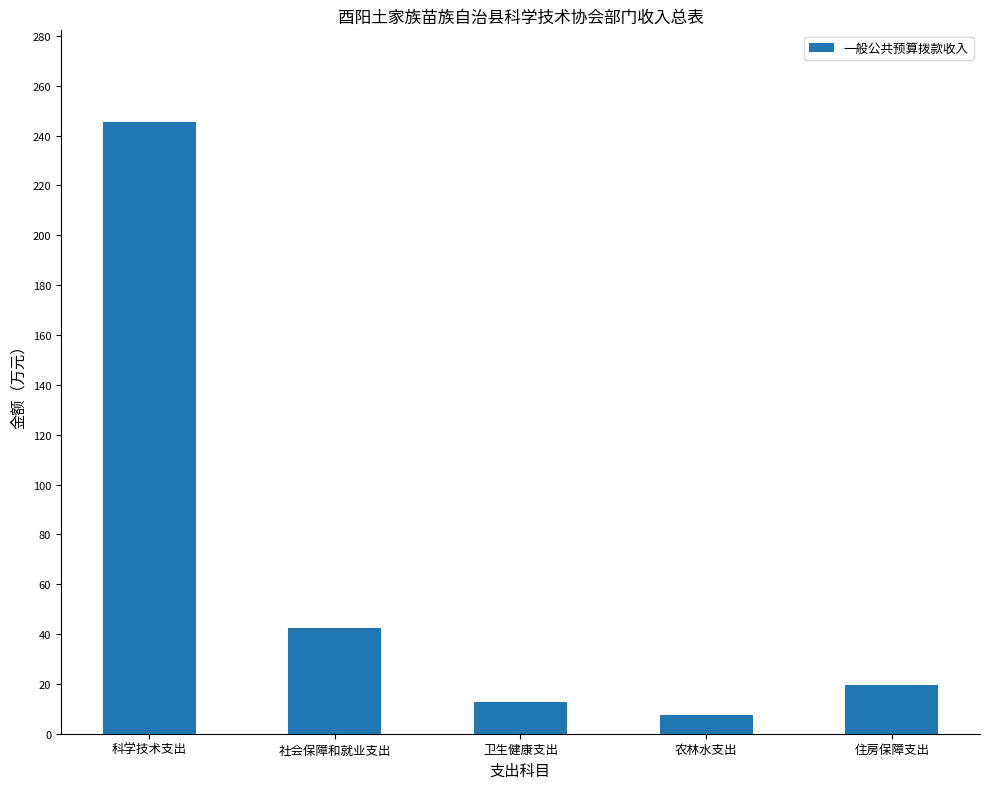

Between 社会保障和就业支出 and 住房保障支出, which is larger?

社会保障和就业支出